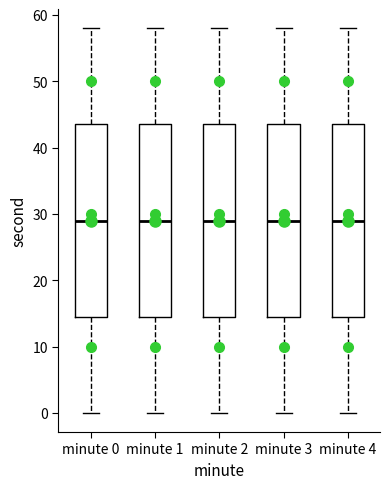

Reading left to right, transcribe this box plot: for each box, give where its median line is, the range the box spans, and where its two whiskers end, as read against the y-axis. The values are not printed on the chart, so give them approximately, as read against the axis.

minute 0: median 29, box 15 to 44, whiskers 0 to 58
minute 1: median 29, box 15 to 44, whiskers 0 to 58
minute 2: median 29, box 15 to 44, whiskers 0 to 58
minute 3: median 29, box 15 to 44, whiskers 0 to 58
minute 4: median 29, box 15 to 44, whiskers 0 to 58